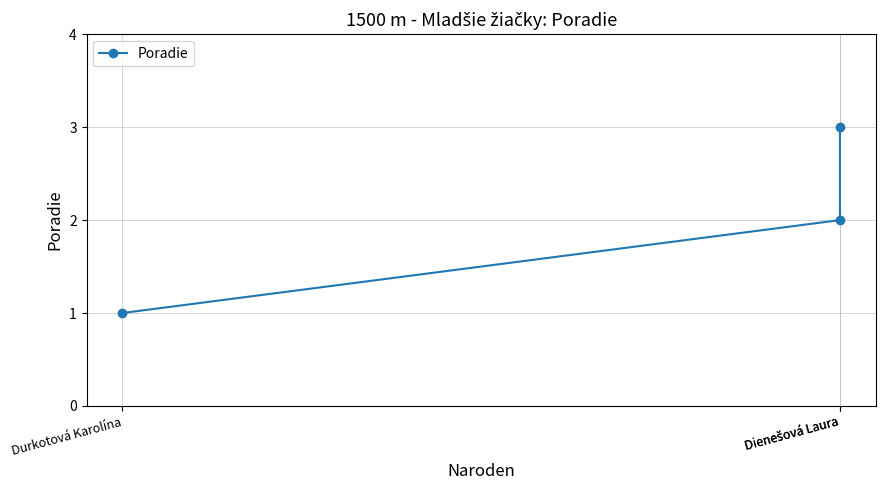

What is the smallest value displayed?

1